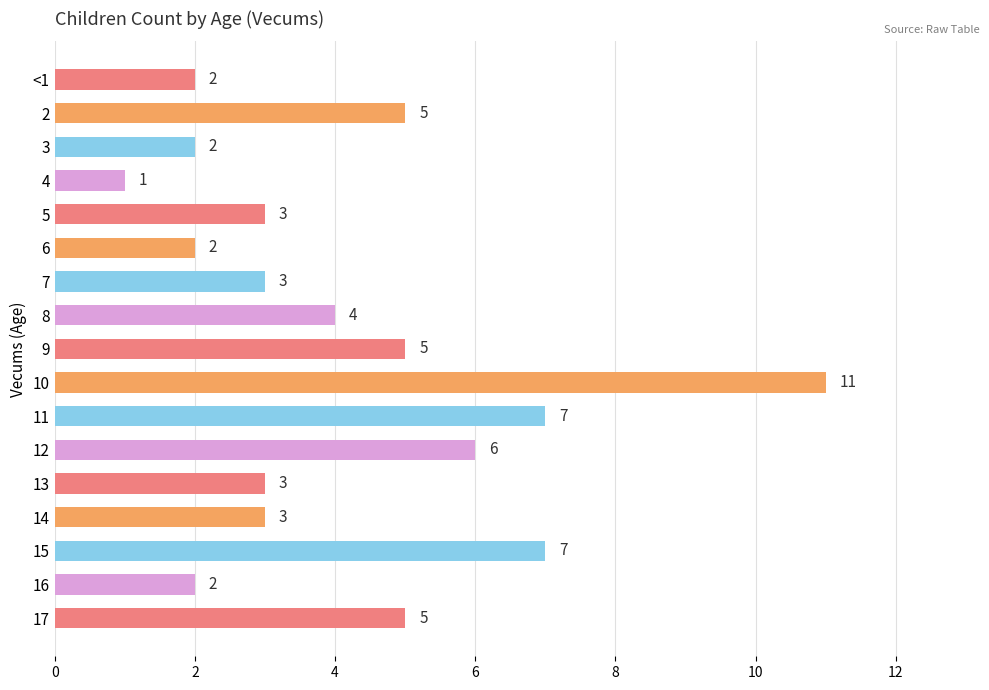

Reading top to bottom, list all the values displayed in this chart.

<1=2	2=5	3=2	4=1	5=3	6=2	7=3	8=4	9=5	10=11	11=7	12=6	13=3	14=3	15=7	16=2	17=5